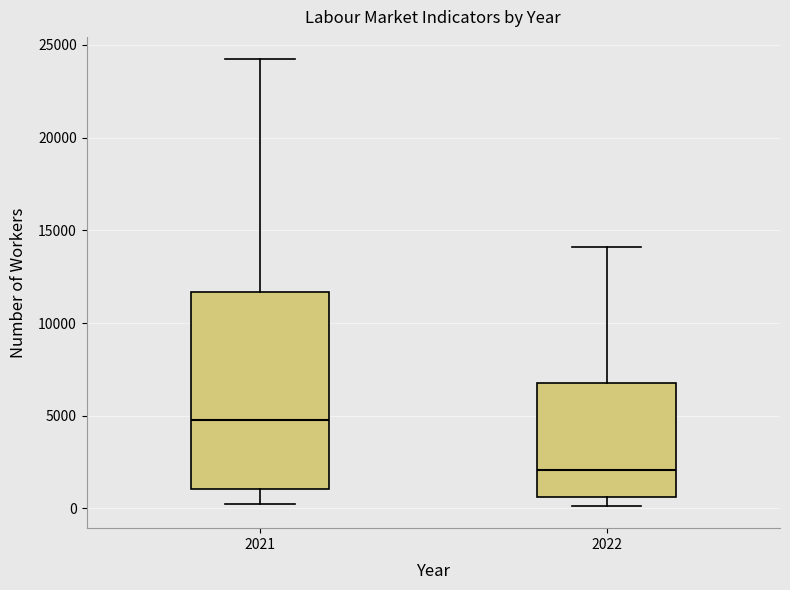

Reading left to right, transcribe this box plot: for each box, give where its median line is, the range the box spans, and where its two whiskers end, as read against the y-axis. The values are not printed on the chart, so give them approximately, as read against the axis.

2021: median 5000, box 1000 to 11500, whiskers 500 to 24000
2022: median 2000, box 500 to 7000, whiskers 0 to 14000